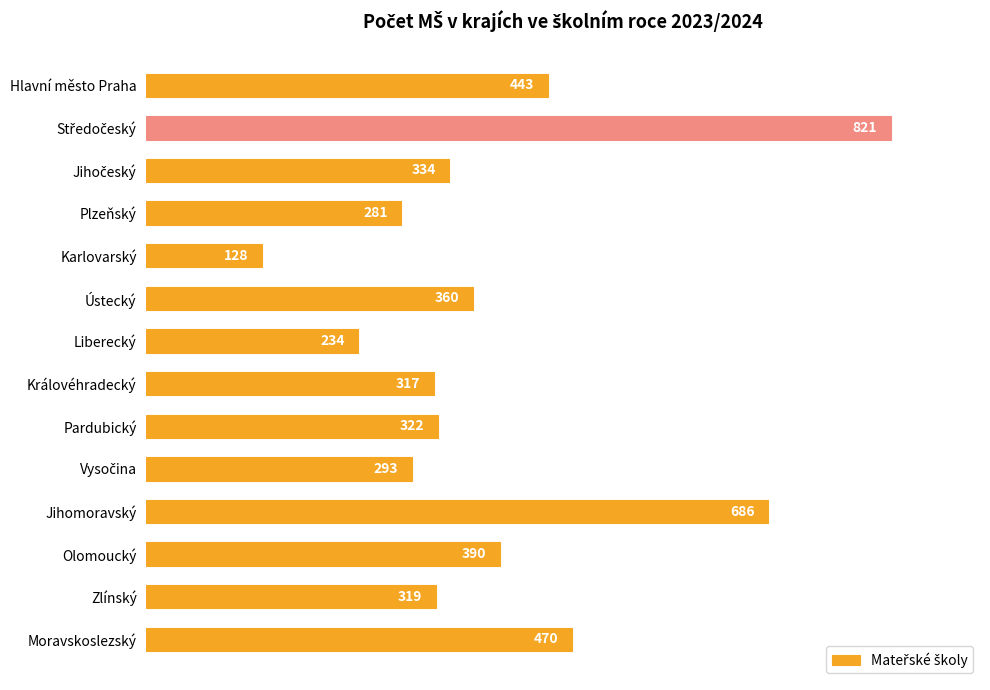

Which has a higher value, Královéhradecký or Plzeňský?

Královéhradecký